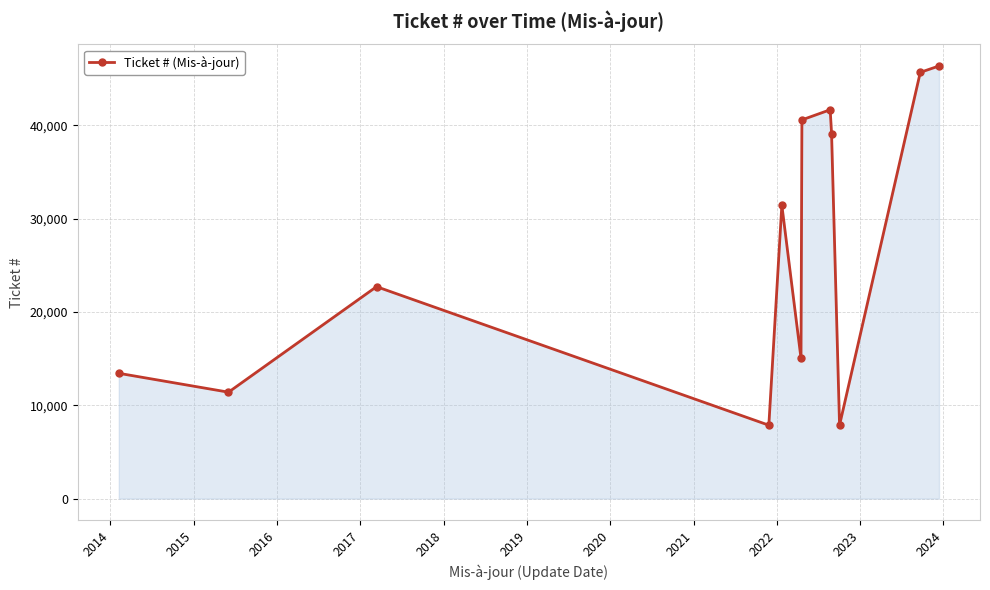

What is the maximum value shown in the chart?

46341